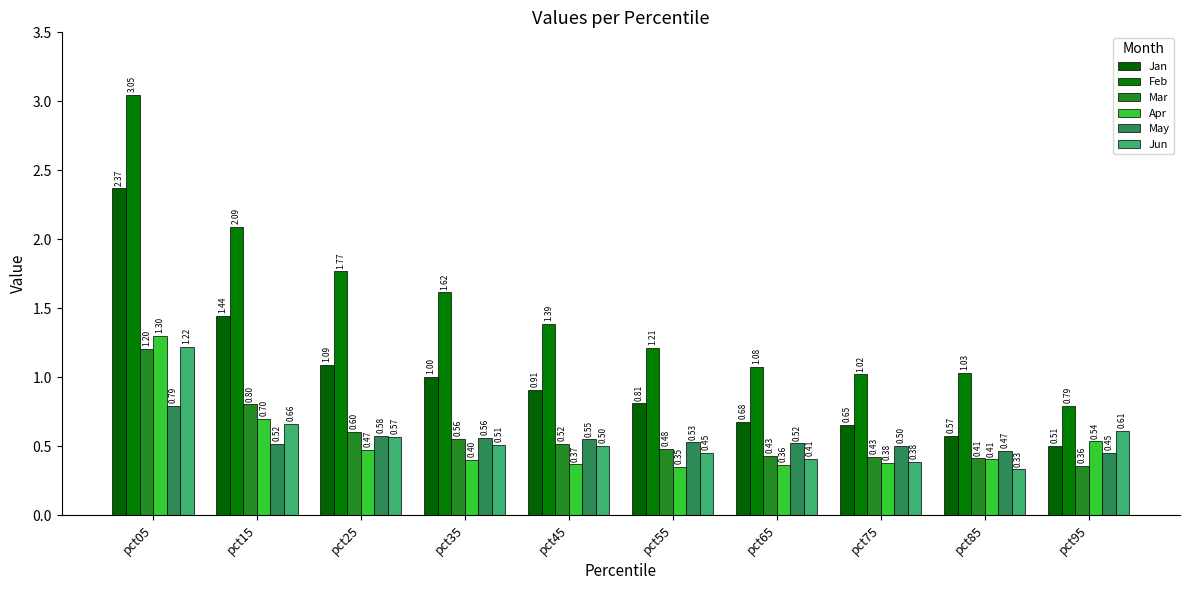

Between pct45 and pct55, which is larger?

pct45